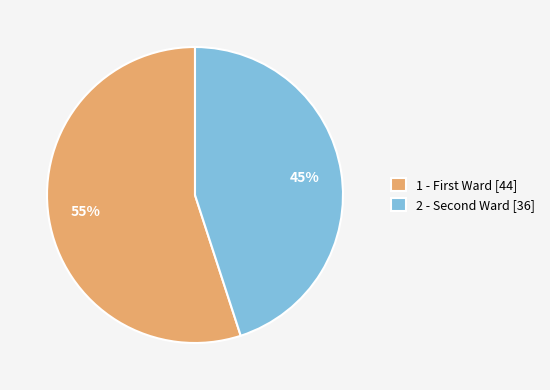

Count the number of slices in the pie.

2